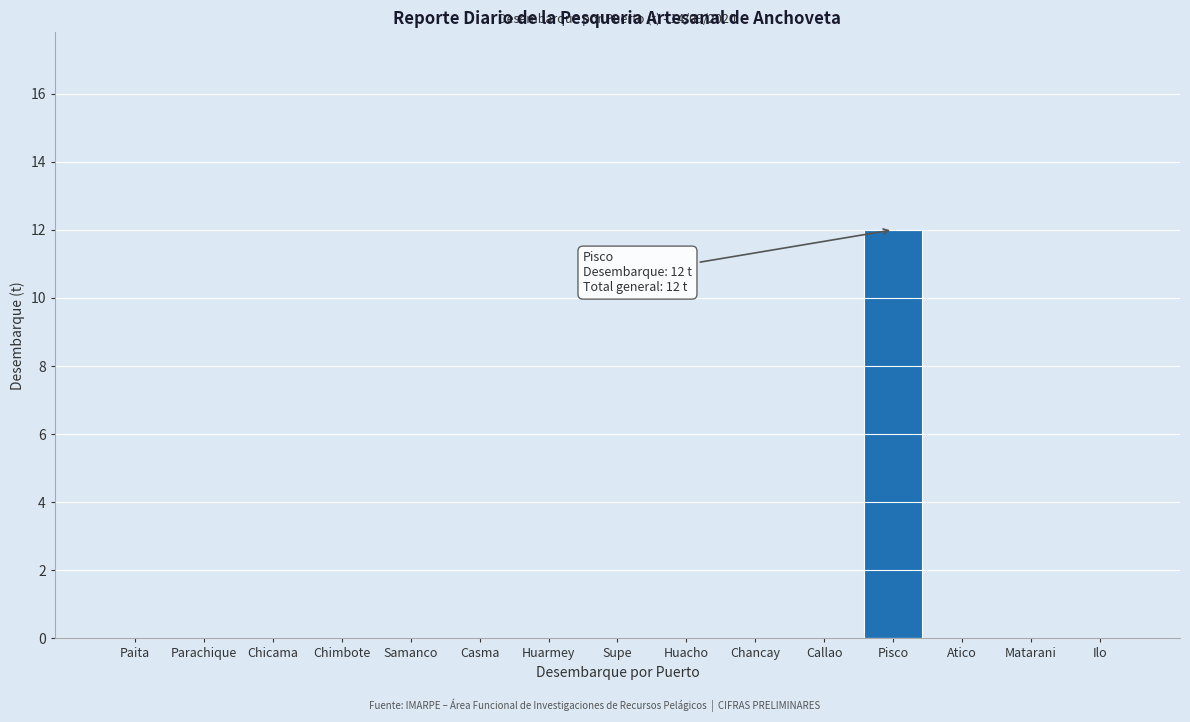

Reading left to right, transcribe all the data shown in this chart.

Paita=0	Parachique=0	Chicama=0	Chimbote=0	Samanco=0	Casma=0	Huarmey=0	Supe=0	Huacho=0	Chancay=0	Callao=0	Pisco=12	Atico=0	Matarani=0	Ilo=0